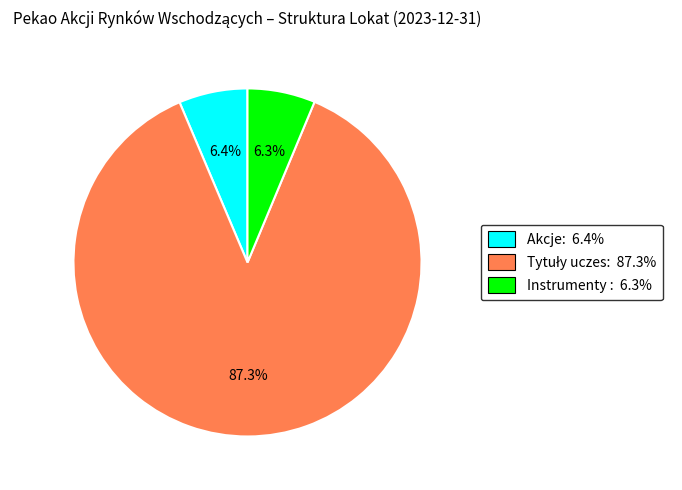

How many segments does this pie chart have?

3